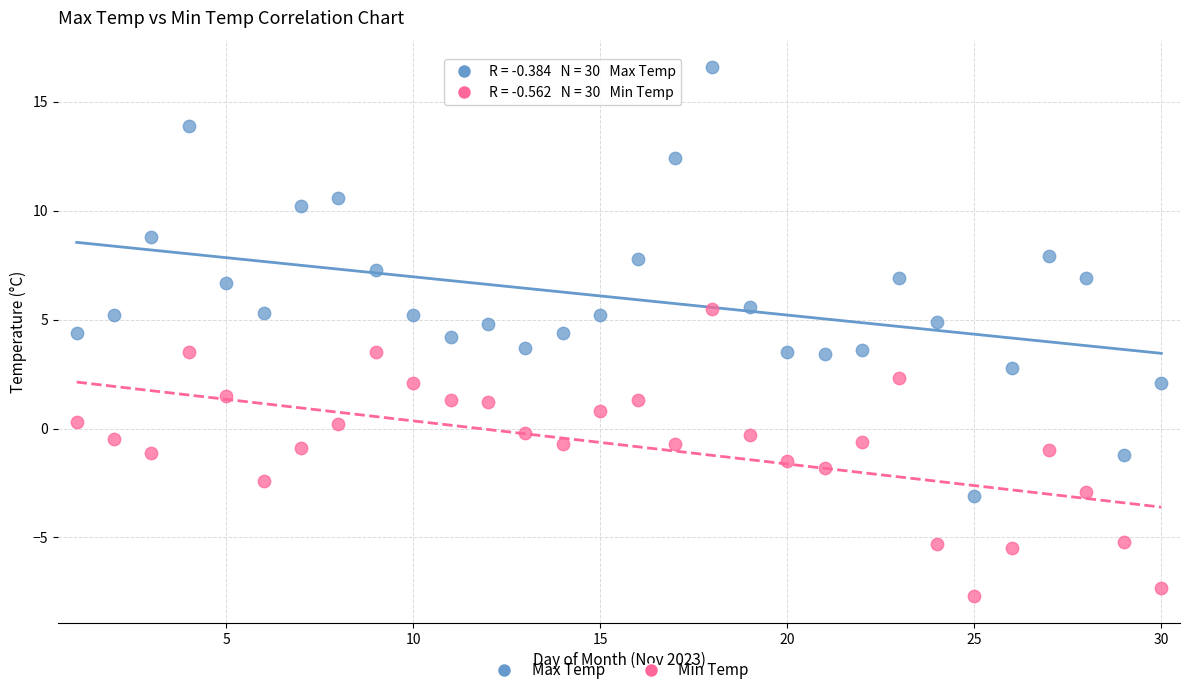

Which series contains the lowest Y value?

Min Temp